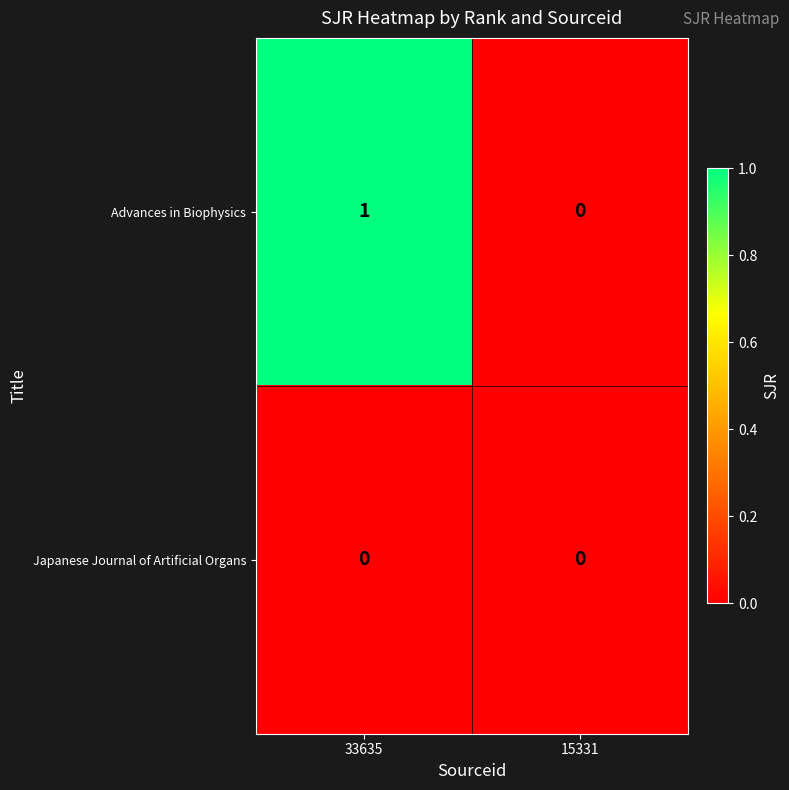

Rank the series by their average value, from highest to lowest.

Advances in Biophysics, Japanese Journal of Artificial Organs